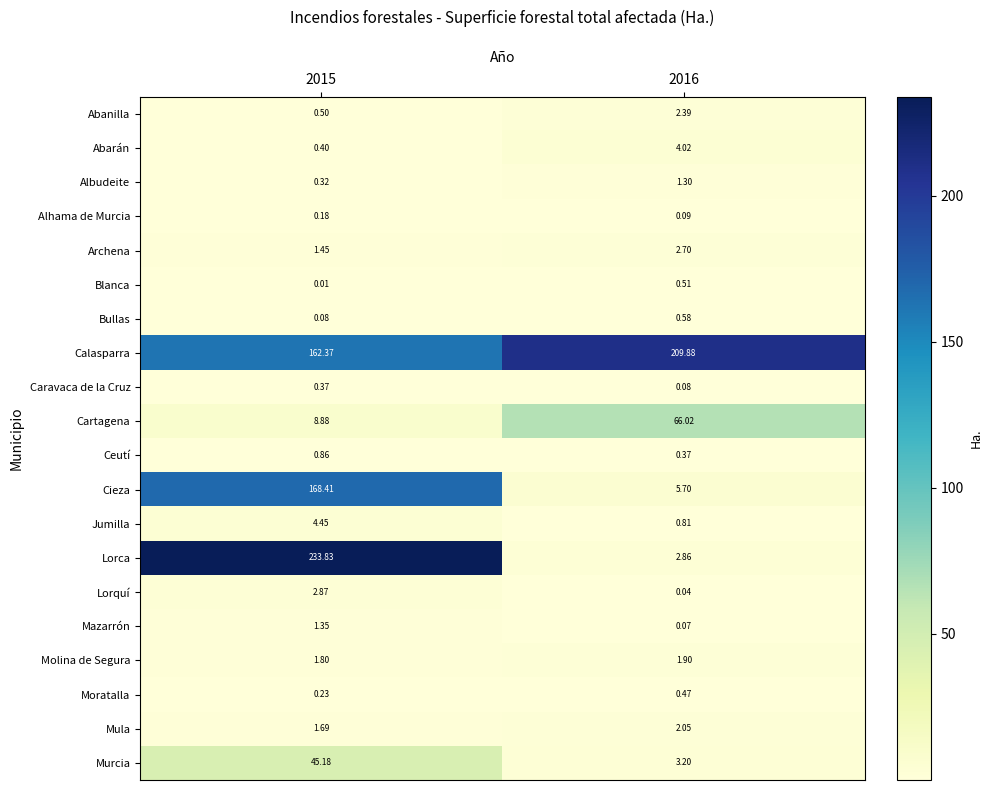

Is the value of Mula at 2015 greater than the value of Ceutí at 2016?

Yes